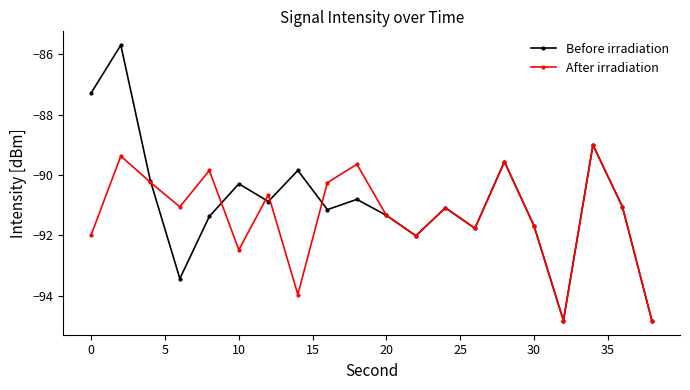

Which series has the largest total across all categories?

Before irradiation